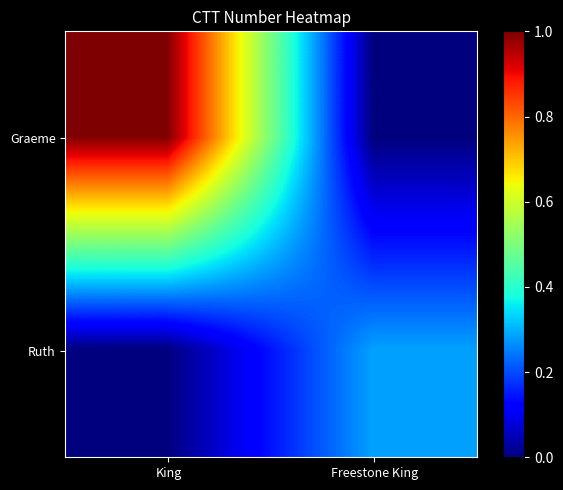

Which has a higher value, King or Freestone King?

King